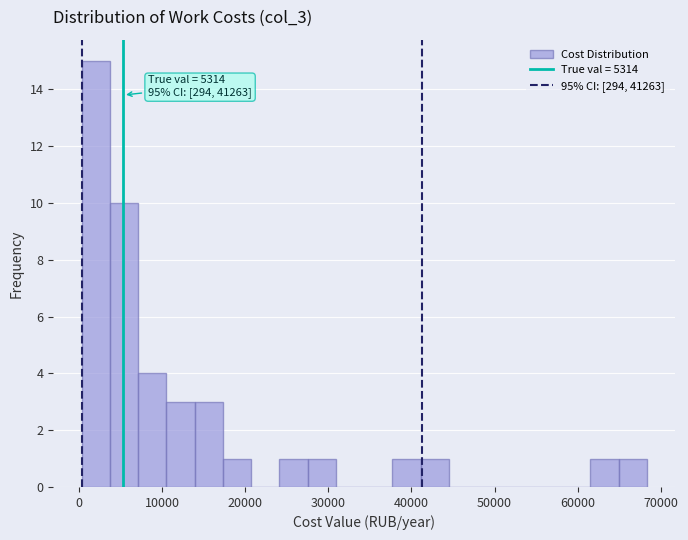

Around what value on the x-axis is the tallest bar? Give the approximate position of its centre, as read against the axis.

2000